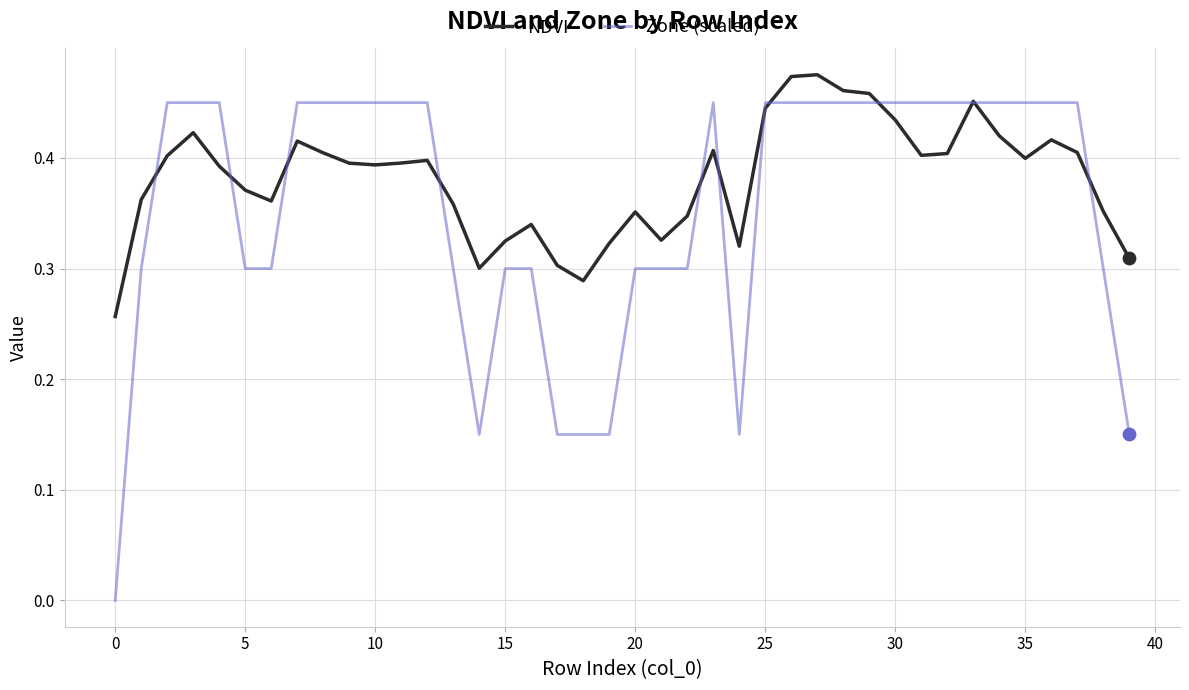

Which series has the largest total across all categories?

NDVI